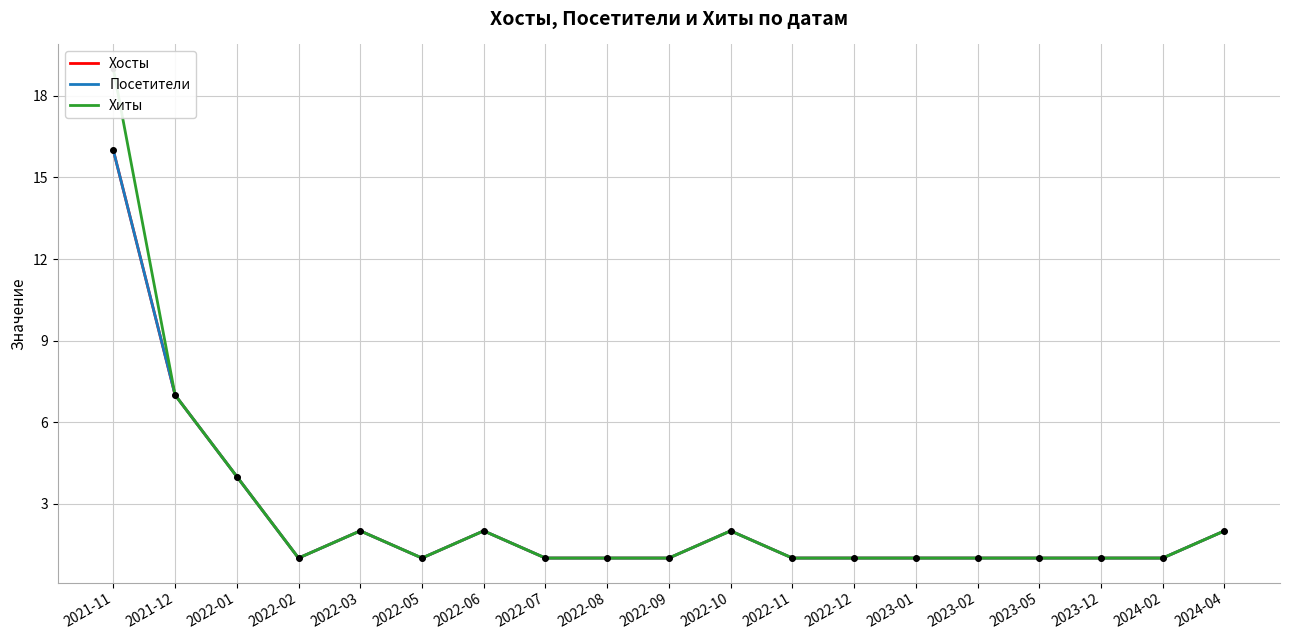

How many series are shown in this chart?

3